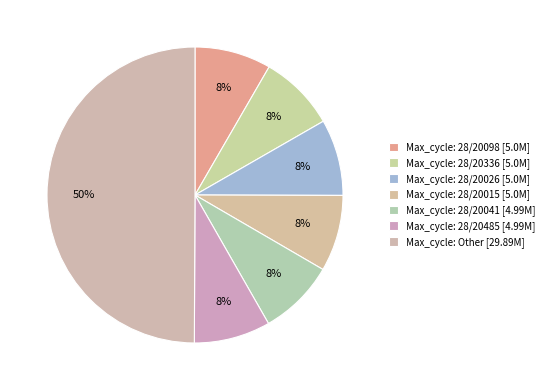

How many slices are in this pie chart?

7